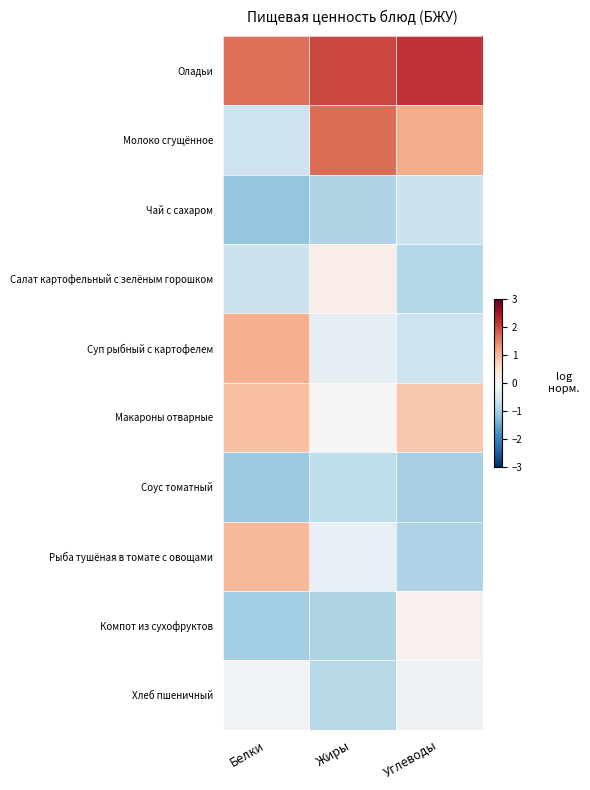

Reading right to left, what are all the values shown in this chart?

Оладьи: Углеводы=2.2	Жиры=2.0	Белки=1.7
Молоко сгущённое: Углеводы=1.1	Жиры=1.7	Белки=-0.6
Чай с сахаром: Углеводы=-0.6	Жиры=-0.9	Белки=-1.2
Салат картофельный с зелёным горошком: Углеводы=-0.9	Жиры=0.2	Белки=-0.7
Суп рыбный с картофелем: Углеводы=-0.6	Жиры=-0.3	Белки=1.1
Макароны отварные: Углеводы=0.8	Жиры=0.0	Белки=0.9
Соус томатный: Углеводы=-1.0	Жиры=-0.8	Белки=-1.1
Рыба тушёная в томате с овощами: Углеводы=-0.9	Жиры=-0.2	Белки=1.0
Компот из сухофруктов: Углеводы=0.1	Жиры=-0.9	Белки=-1.0
Хлеб пшеничный: Углеводы=-0.2	Жиры=-0.8	Белки=-0.1